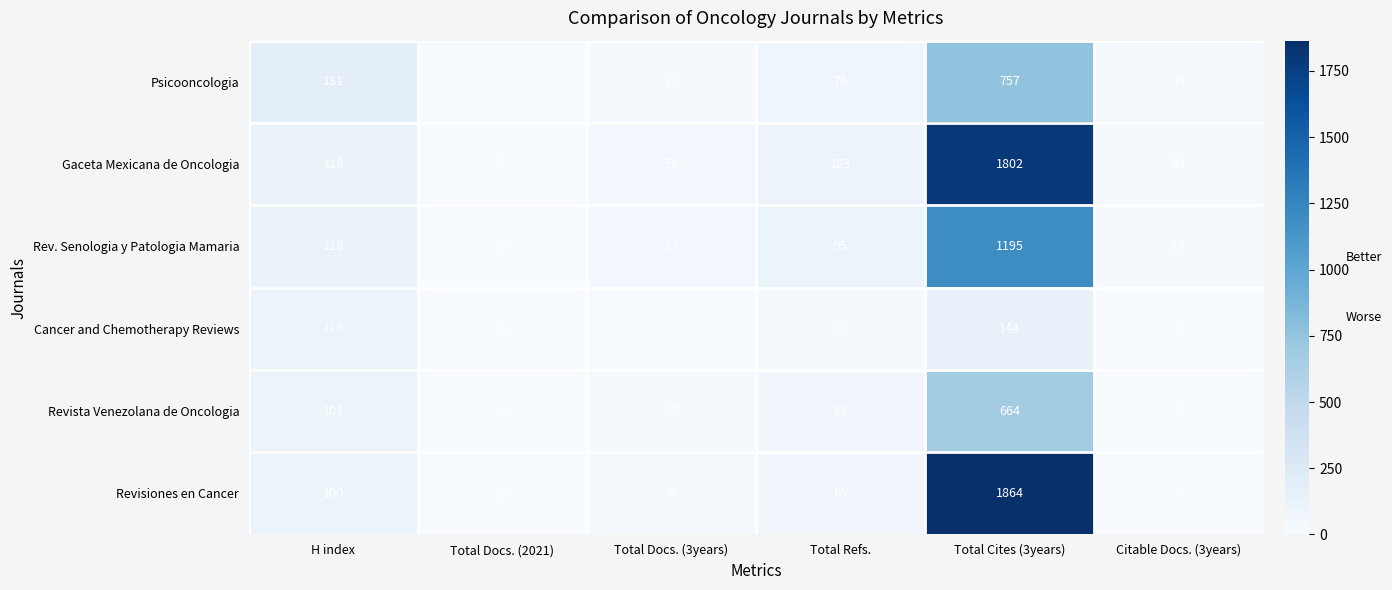

True or false: Revisiones en Cancer has a value of 23 at Total Refs..

False